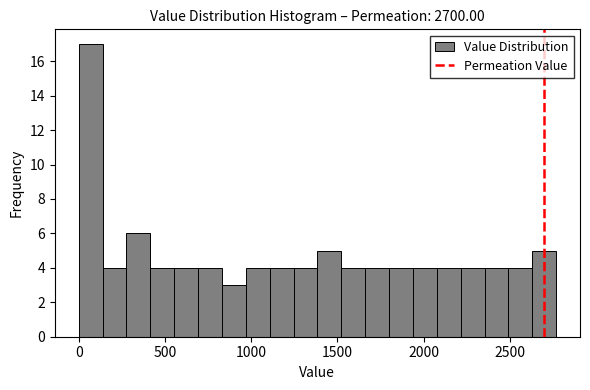

Read against the x-axis, roughly where is the centre of the tallest bar?

50